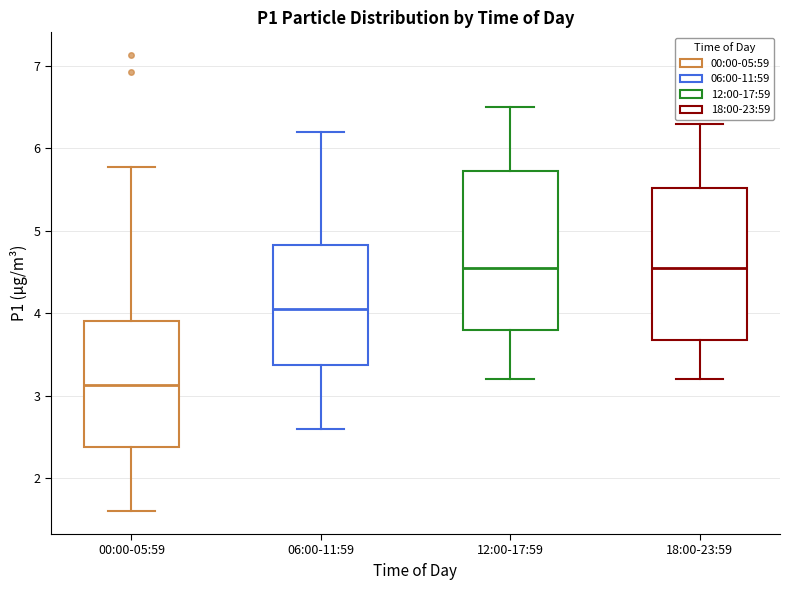

Reading left to right, read every box against the y-axis: the position of its median line, the range the box covers, and the ends of its whiskers. The values are not printed on the chart, so give them approximately, as read against the axis.

00:00-05:59: median 3.1, box 2.4 to 3.9, whiskers 1.6 to 5.8
06:00-11:59: median 4.1, box 3.4 to 4.8, whiskers 2.6 to 6.2
12:00-17:59: median 4.6, box 3.8 to 5.7, whiskers 3.2 to 6.5
18:00-23:59: median 4.6, box 3.7 to 5.5, whiskers 3.2 to 6.3